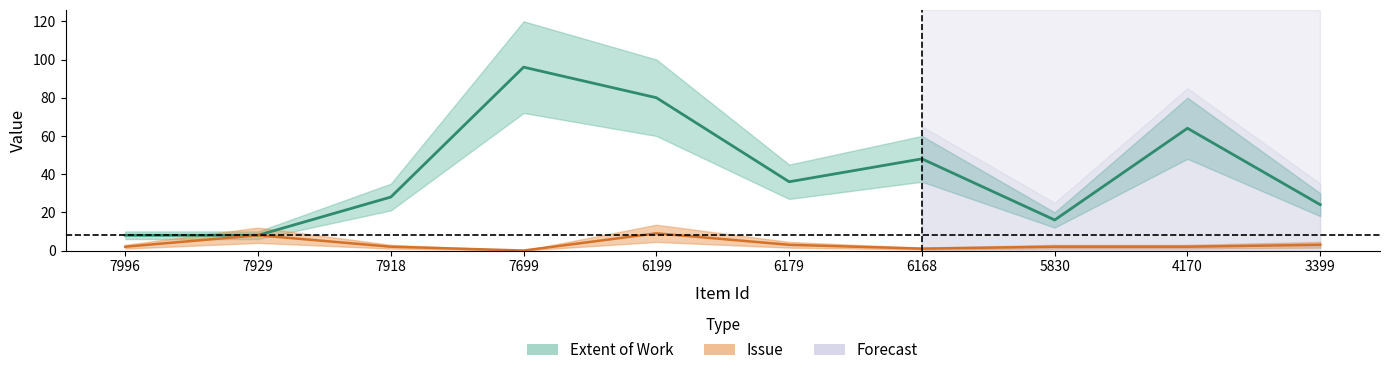

Rank the series by their average value, from lowest to highest.

Issue, Extent of Work